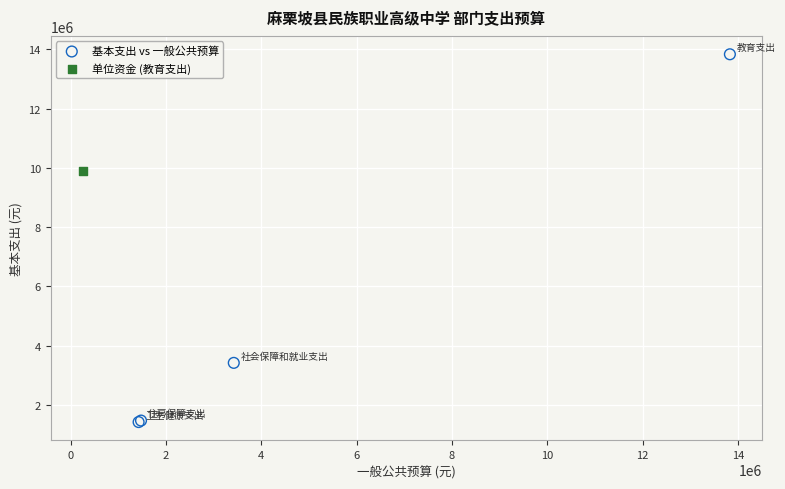

What are all the series names shown in the legend?

基本支出 vs 一般公共预算, 单位资金 (教育支出)